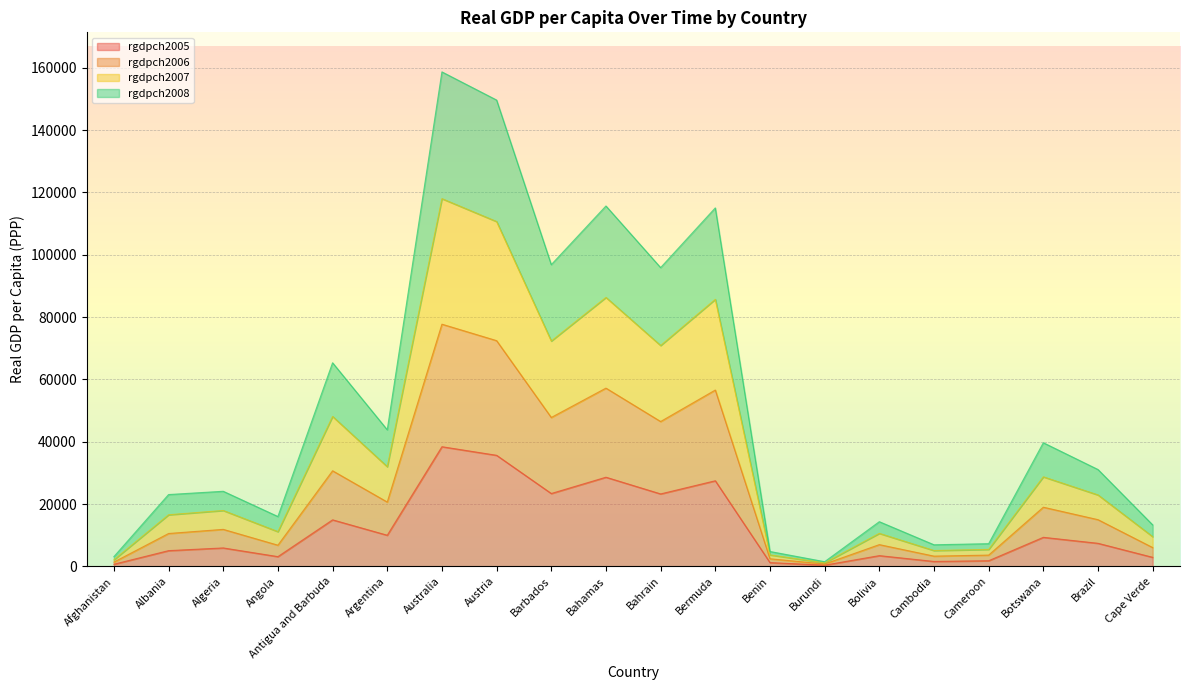

What is the sum of all rgdpch2005 values?

244220.8